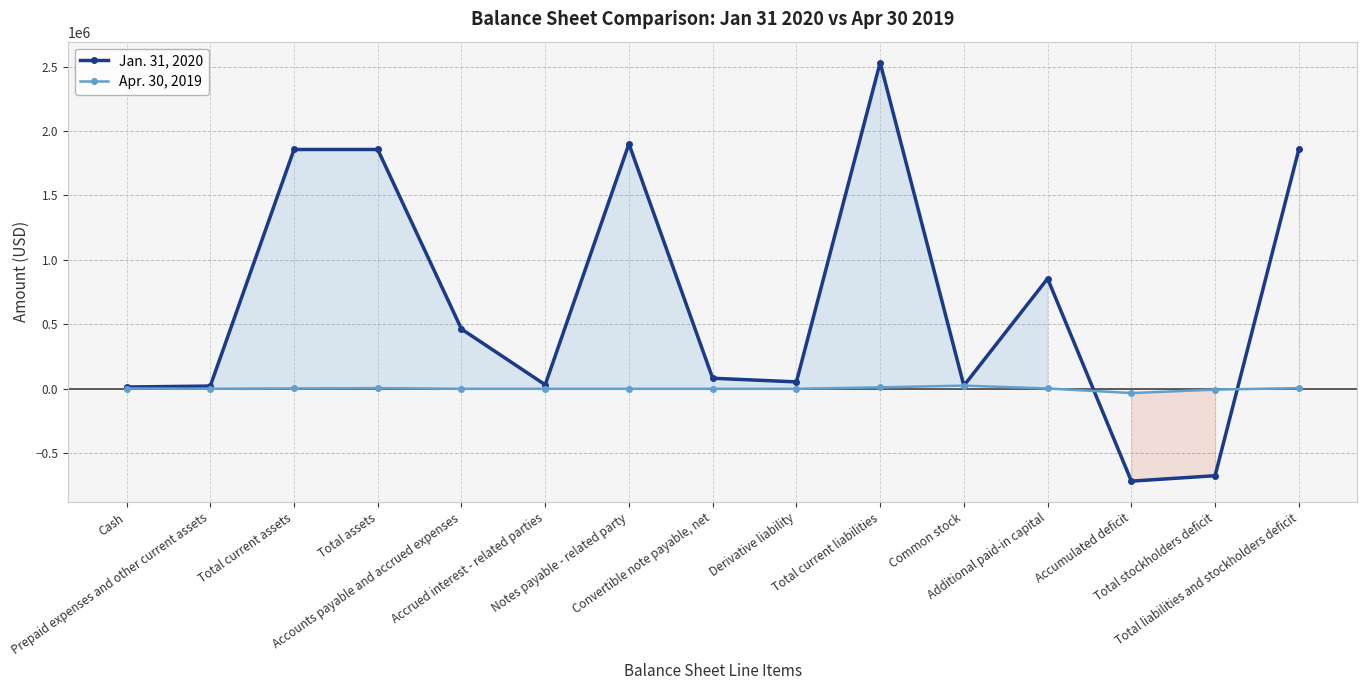

What is the total value across all series at Accumulated deficit?

-749425